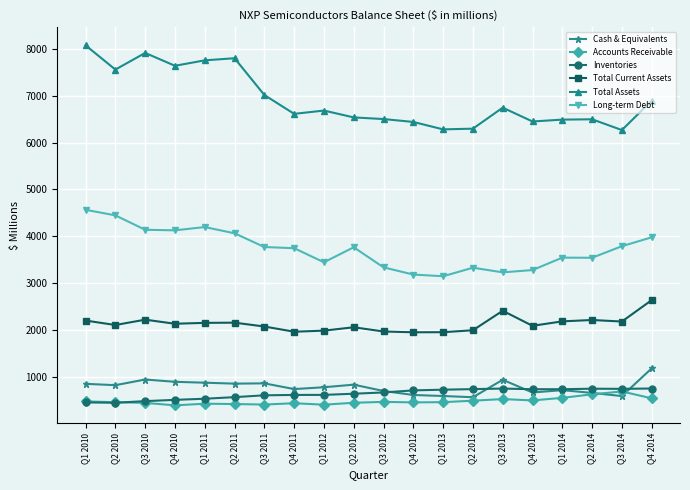

Which series changed the most between Q3 2010 and Q3 2011?

Total Assets